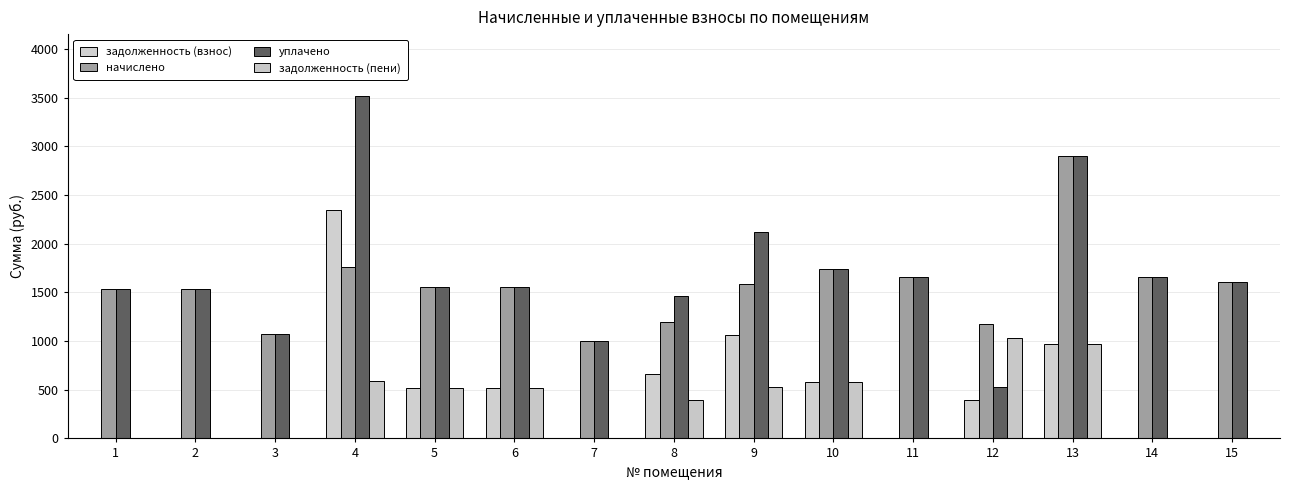

What is the difference between the начислено values at 12 and 5?

374.0